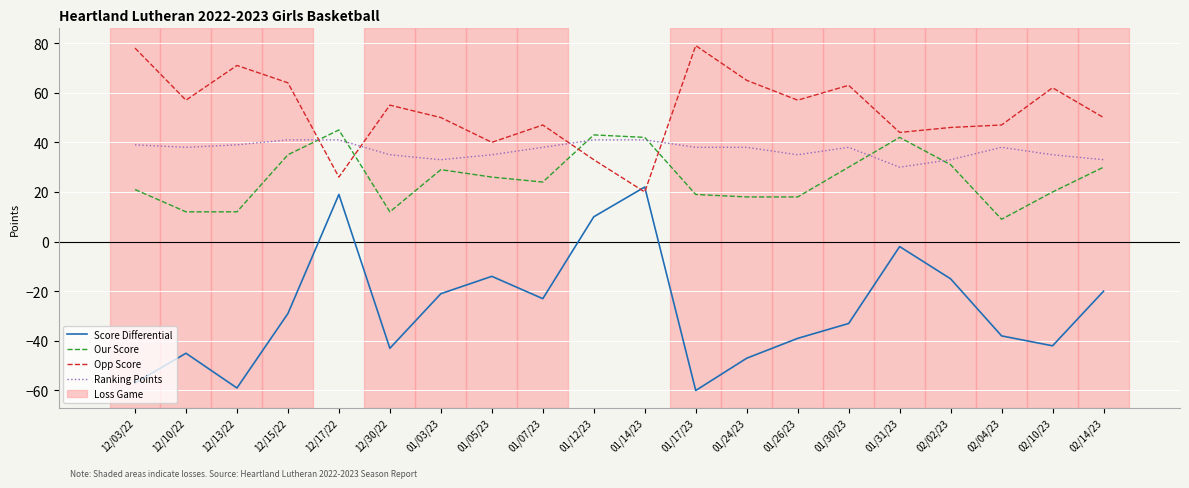

Rank the series at 02/10/23 from lowest to highest value.

Score Differential, Our Score, Ranking Points, Opp Score